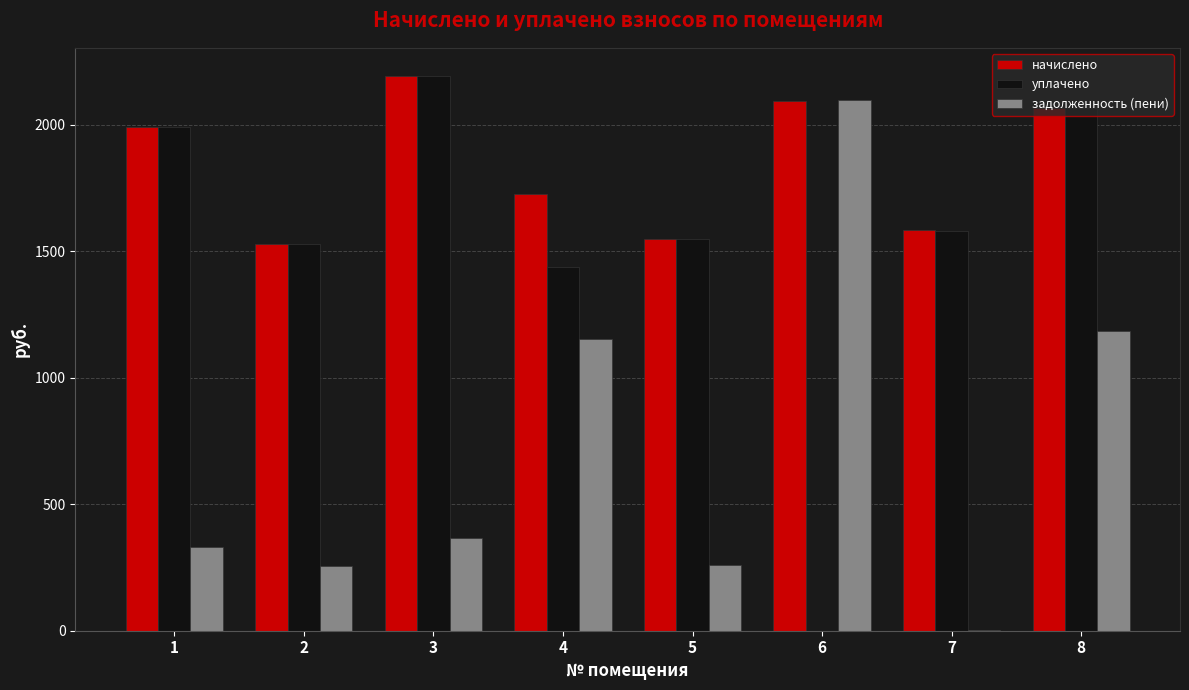

Where does the уплачено series first go above 1581?

1